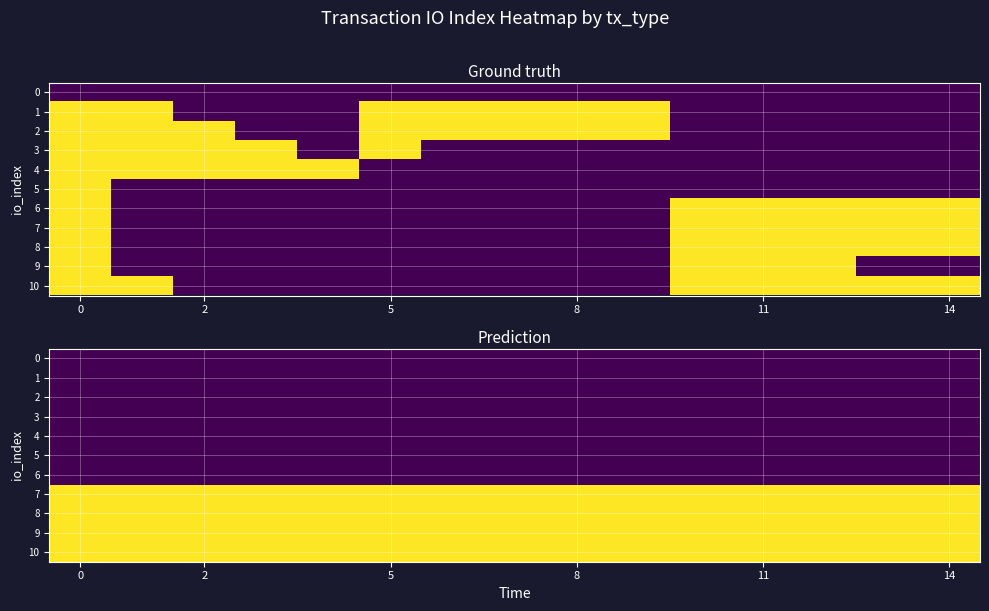

What is the total value across all series at 13?

8.2